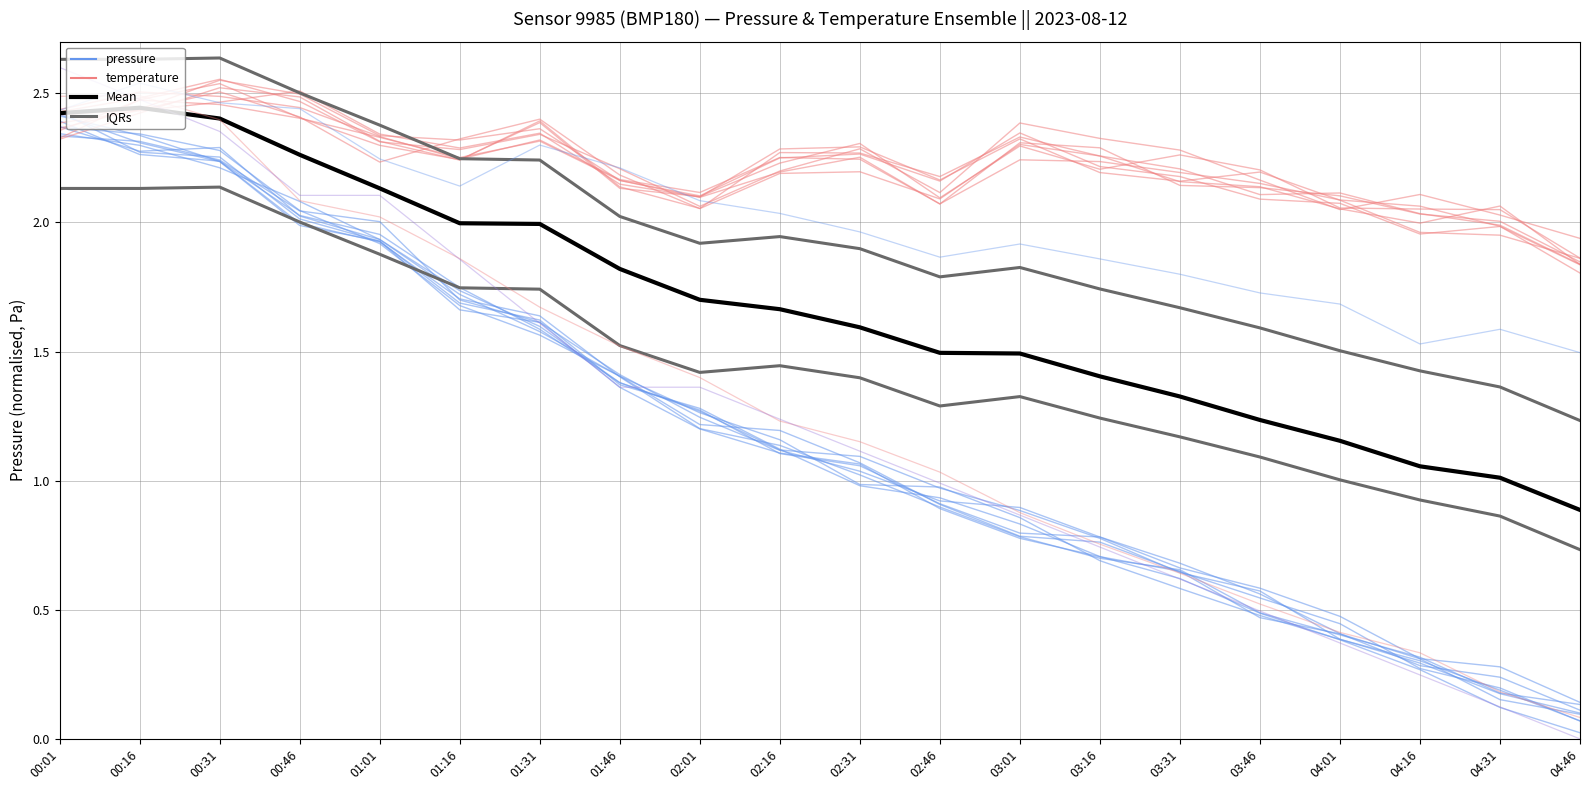

Is it true that Mean equals 0.8 at 02:46?

False